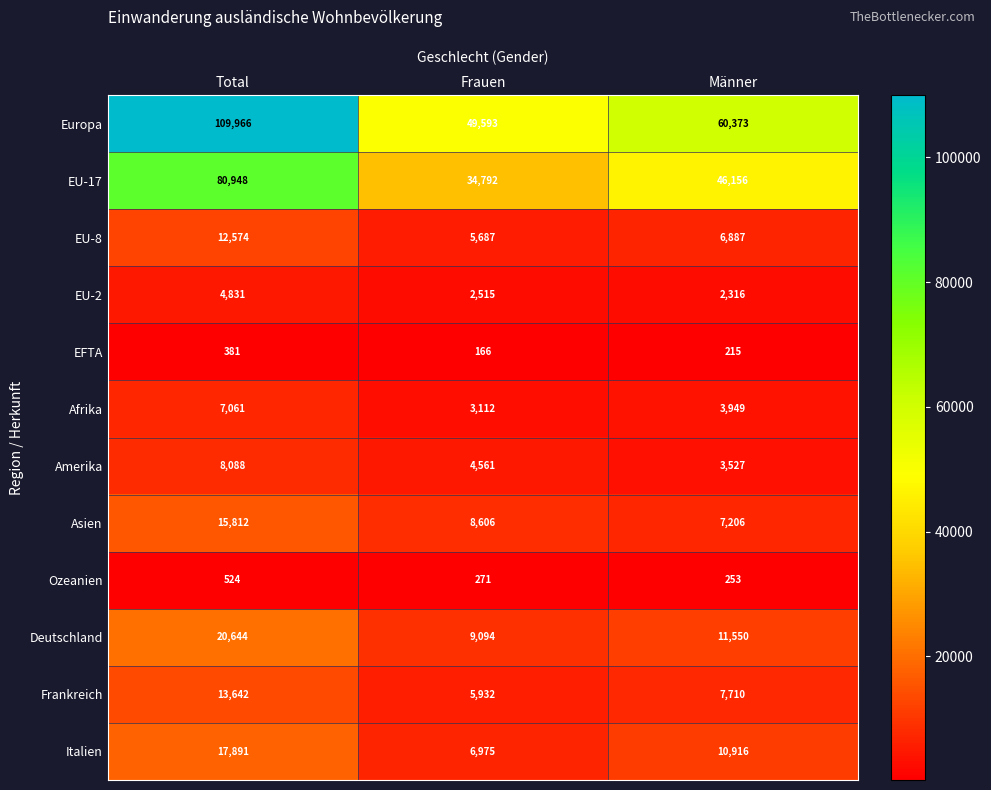

At which category is the sum across all series the highest?

Total